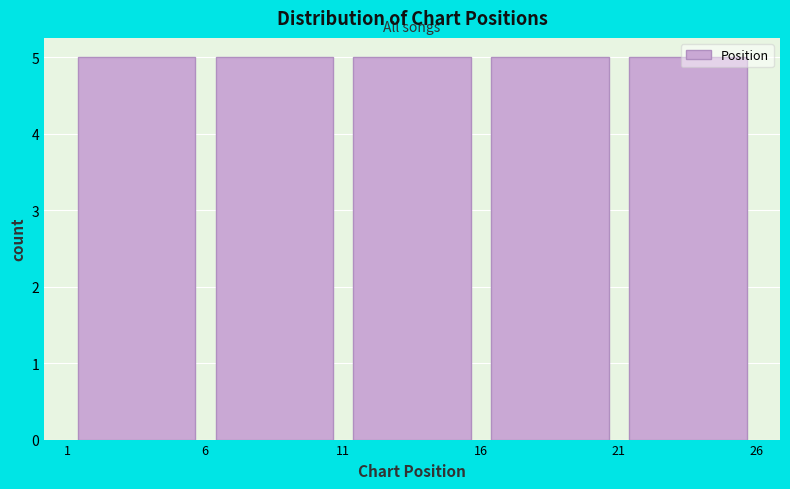

How tall is the bar that spans 16 to 21 on the x-axis? The values are not printed on the chart, so give them approximately, as read against the axis.

5